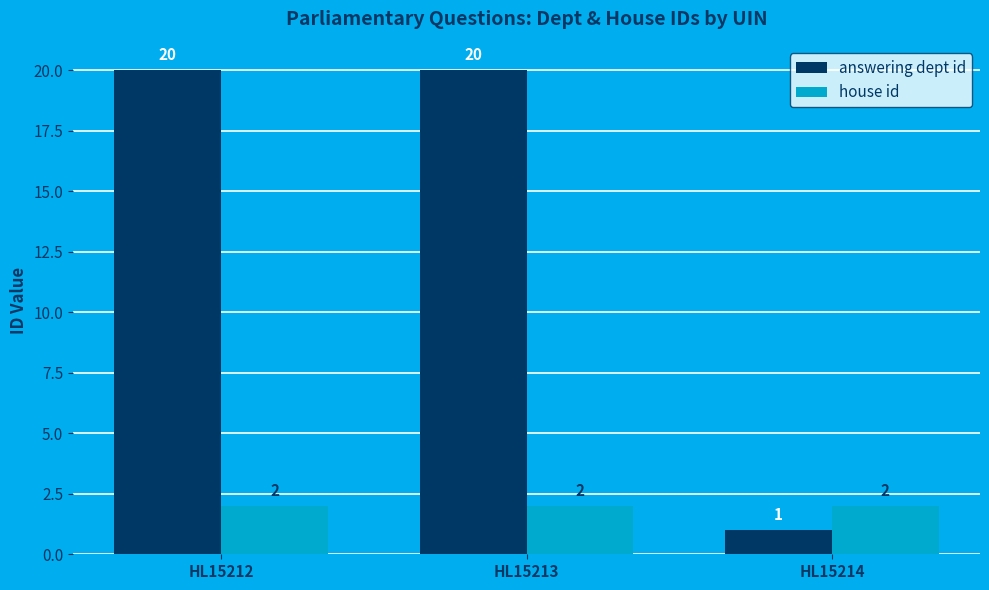

Where is answering dept id nearest to the value 10?

HL15214